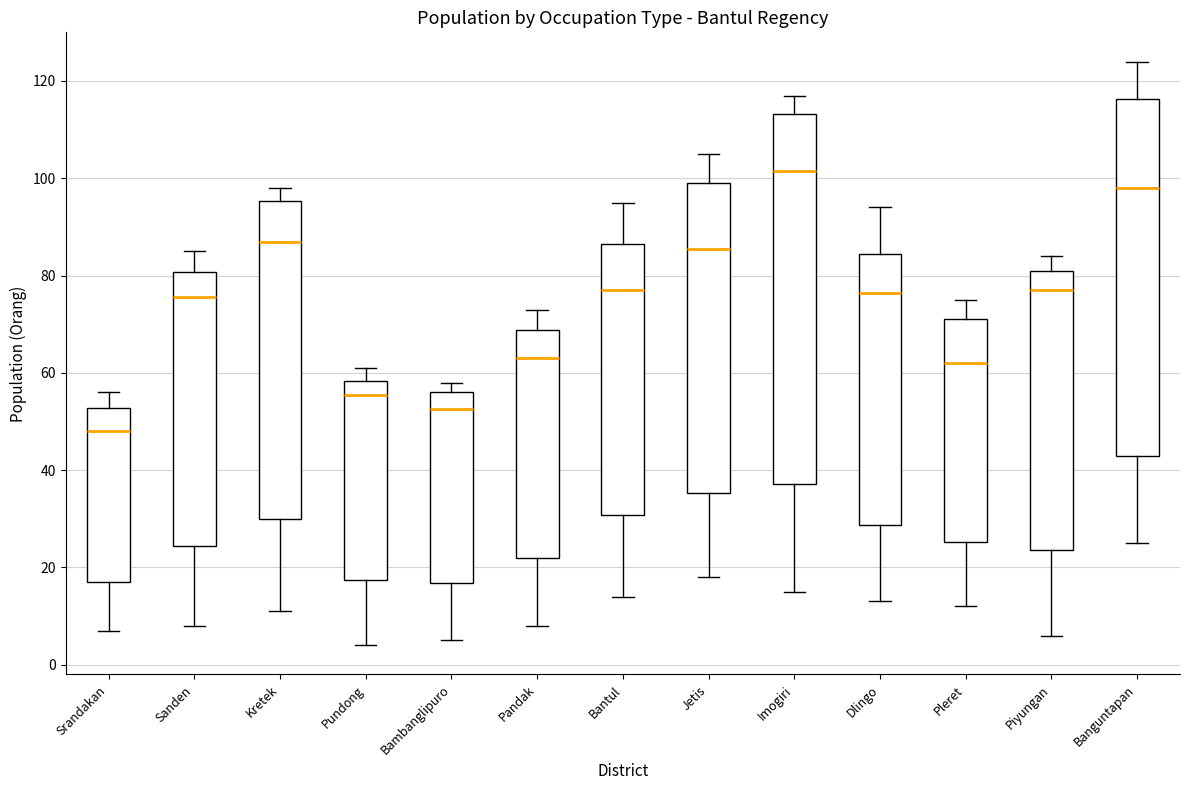

Reading left to right, read every box against the y-axis: the position of its median line, the range the box covers, and the ends of its whiskers. The values are not printed on the chart, so give them approximately, as read against the axis.

Srandakan: median 48, box 18 to 52, whiskers 8 to 56
Sanden: median 76, box 24 to 80, whiskers 8 to 86
Kretek: median 88, box 30 to 96, whiskers 12 to 98
Pundong: median 56, box 18 to 58, whiskers 4 to 62
Bambanglipuro: median 52, box 16 to 56, whiskers 6 to 58
Pandak: median 64, box 22 to 68, whiskers 8 to 74
Bantul: median 78, box 30 to 86, whiskers 14 to 96
Jetis: median 86, box 36 to 100, whiskers 18 to 106
Imogiri: median 102, box 38 to 114, whiskers 16 to 118
Dlingo: median 76, box 28 to 84, whiskers 14 to 94
Pleret: median 62, box 26 to 72, whiskers 12 to 76
Piyungan: median 78, box 24 to 82, whiskers 6 to 84
Banguntapan: median 98, box 44 to 116, whiskers 26 to 124